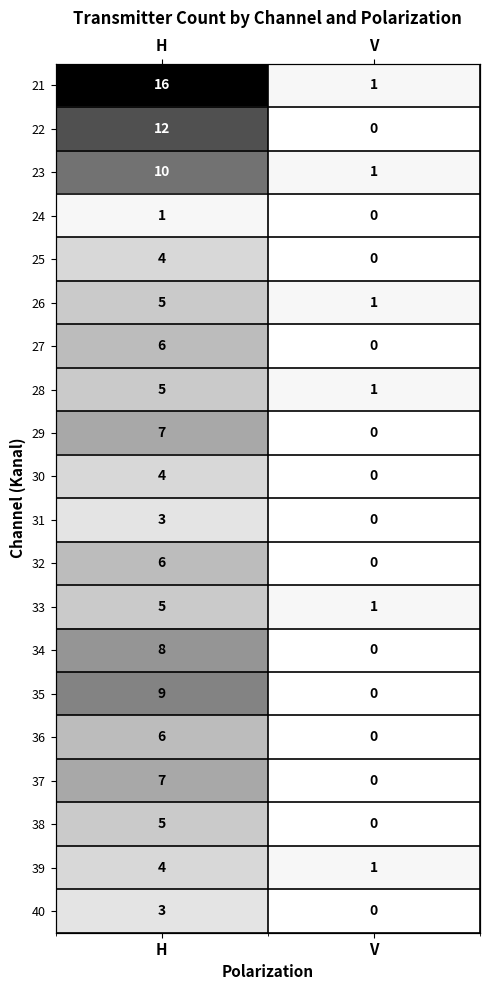

At V, list the series in order from largest to smallest.

21, 23, 26, 28, 33, 39, 22, 24, 25, 27, 29, 30, 31, 32, 34, 35, 36, 37, 38, 40